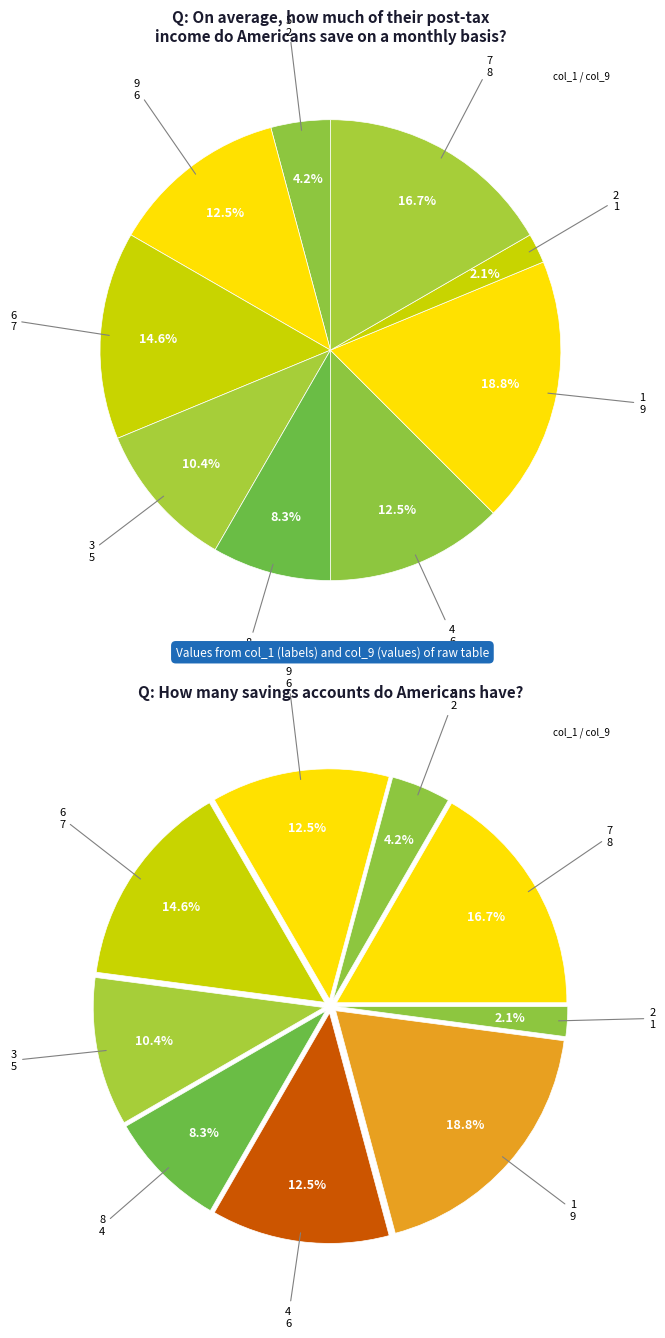

Count the number of slices in the pie.

9